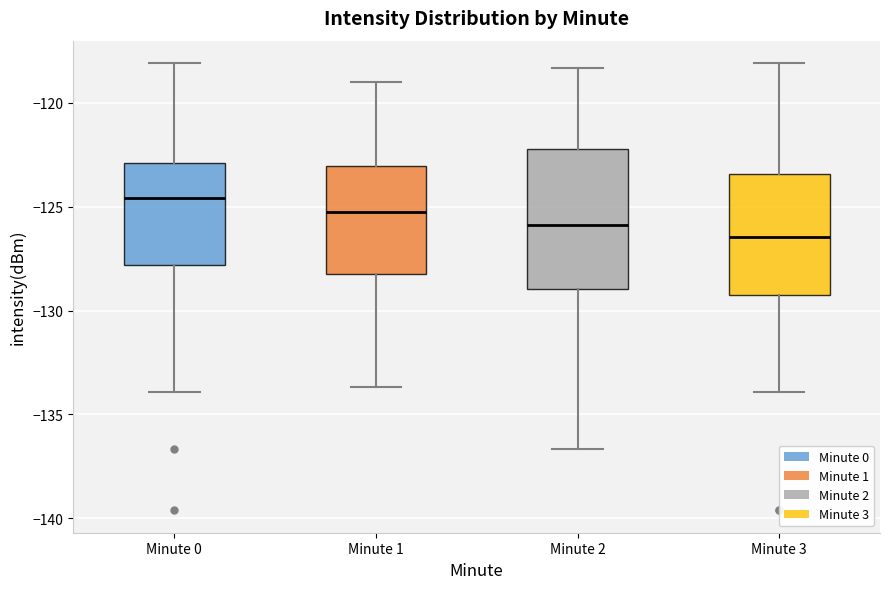

Reading left to right, transcribe this box plot: for each box, give where its median line is, the range the box spans, and where its two whiskers end, as read against the y-axis. The values are not printed on the chart, so give them approximately, as read against the axis.

Minute 0: median -124.5, box -128.0 to -123.0, whiskers -134.0 to -118.0
Minute 1: median -125.5, box -128.5 to -123.0, whiskers -133.5 to -119.0
Minute 2: median -126.0, box -129.0 to -122.0, whiskers -136.5 to -118.5
Minute 3: median -126.5, box -129.5 to -123.5, whiskers -134.0 to -118.0